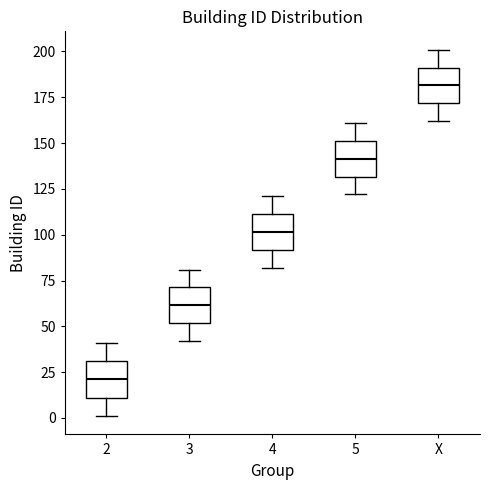

Reading left to right, read every box against the y-axis: the position of its median line, the range the box covers, and the ends of its whiskers. The values are not printed on the chart, so give them approximately, as read against the axis.

2: median 20, box 10 to 30, whiskers 0 to 40
3: median 60, box 50 to 70, whiskers 40 to 80
4: median 100, box 90 to 110, whiskers 80 to 120
5: median 140, box 130 to 150, whiskers 120 to 160
X: median 180, box 170 to 190, whiskers 160 to 200